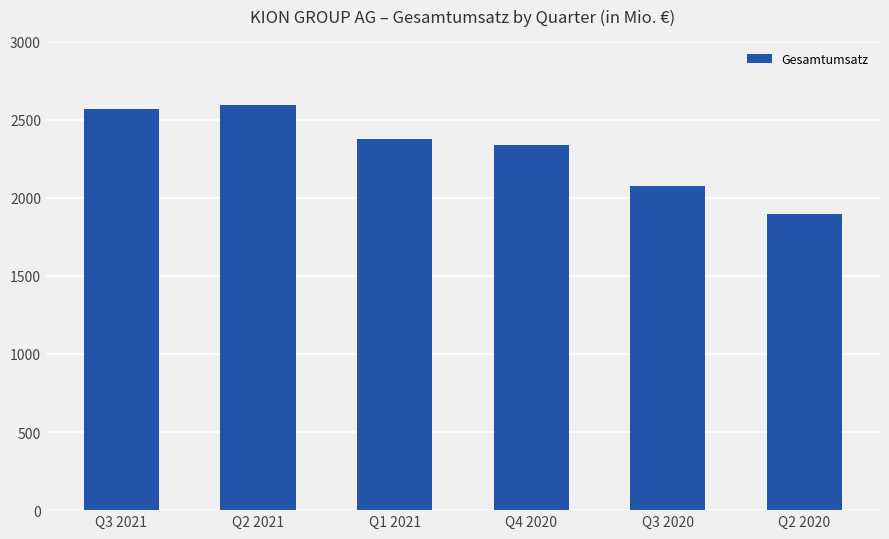

The value at Q3 2021 is 2565.8. True or false?

True